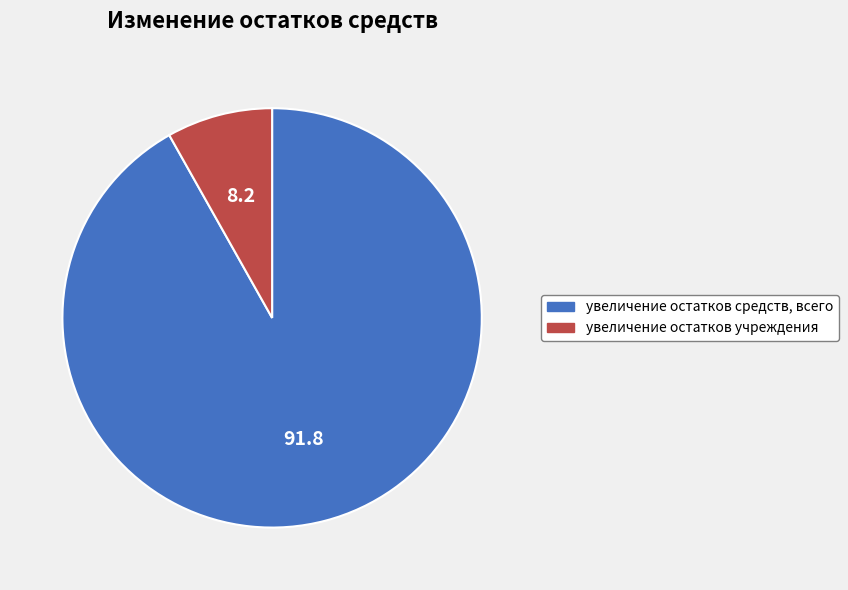

Does увеличение остатков средств, всего represent more than half of the total?

Yes